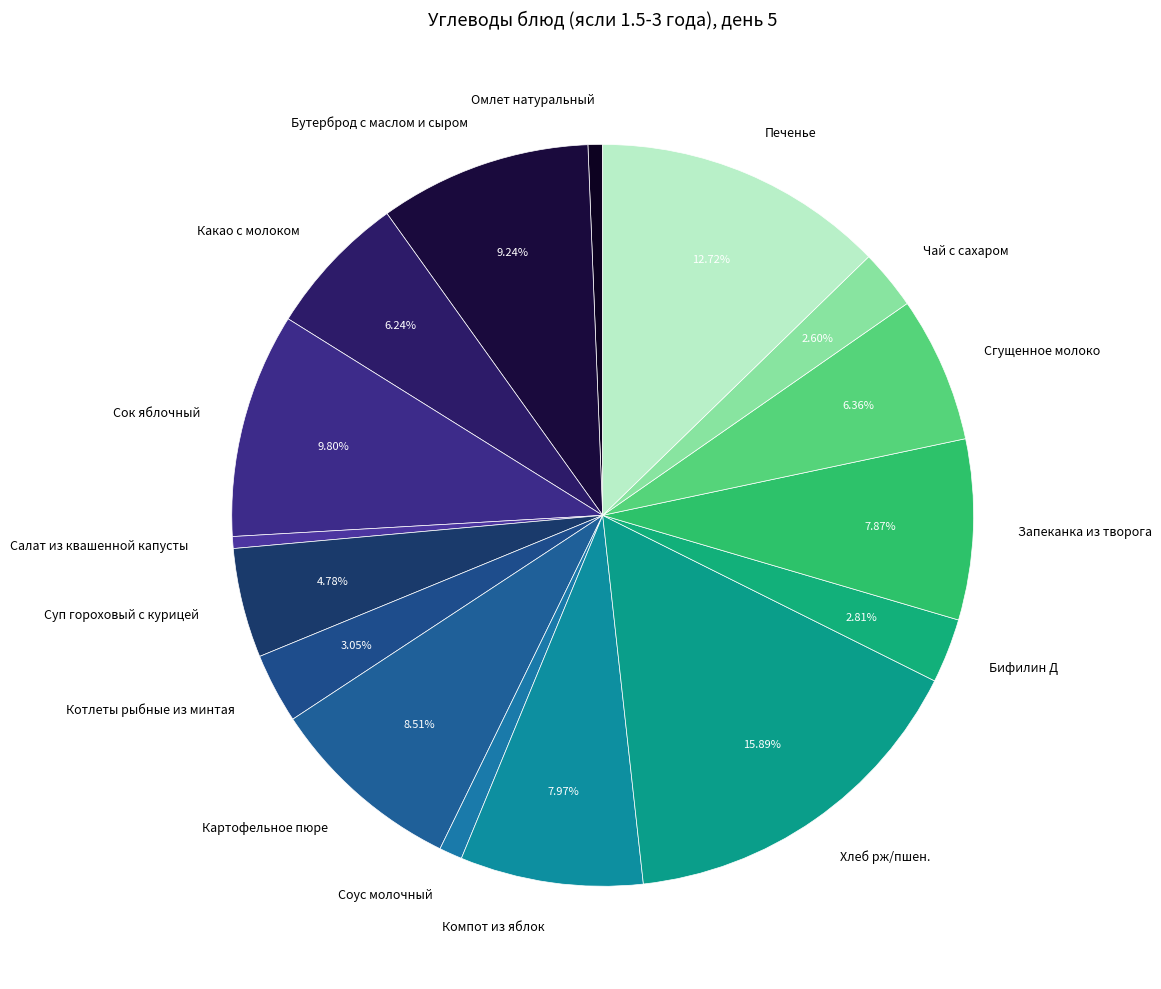

Between Печенье and Компот из яблок, which is larger?

Печенье